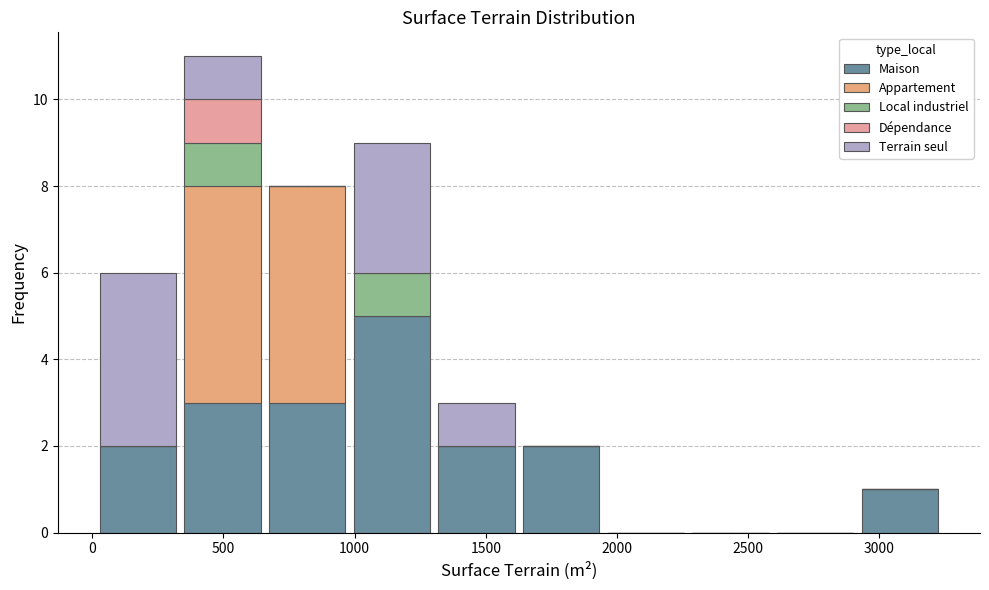

Reading left to right, list every stacked bar in this chart as the range it spans on the x-axis followed by its total height. Neither the bar edges nor the heights are printed on the chart, so give them approximately, as read against the axes.

0 to 350: 6
350 to 650: 11
650 to 1000: 8
1000 to 1300: 9
1300 to 1650: 3
1650 to 1950: 2
1950 to 2250: 0
2250 to 2600: 0
2600 to 2900: 0
2900 to 3250: 1